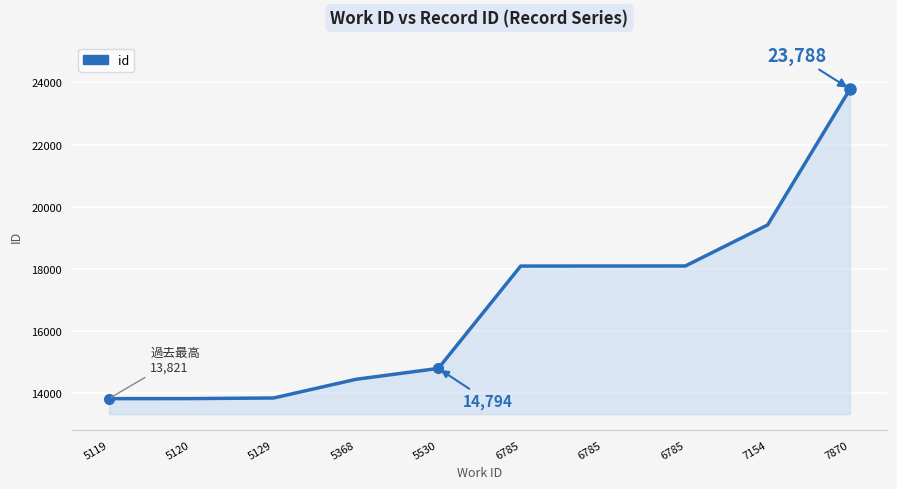

What is the difference between the maximum and minimum values?

9967